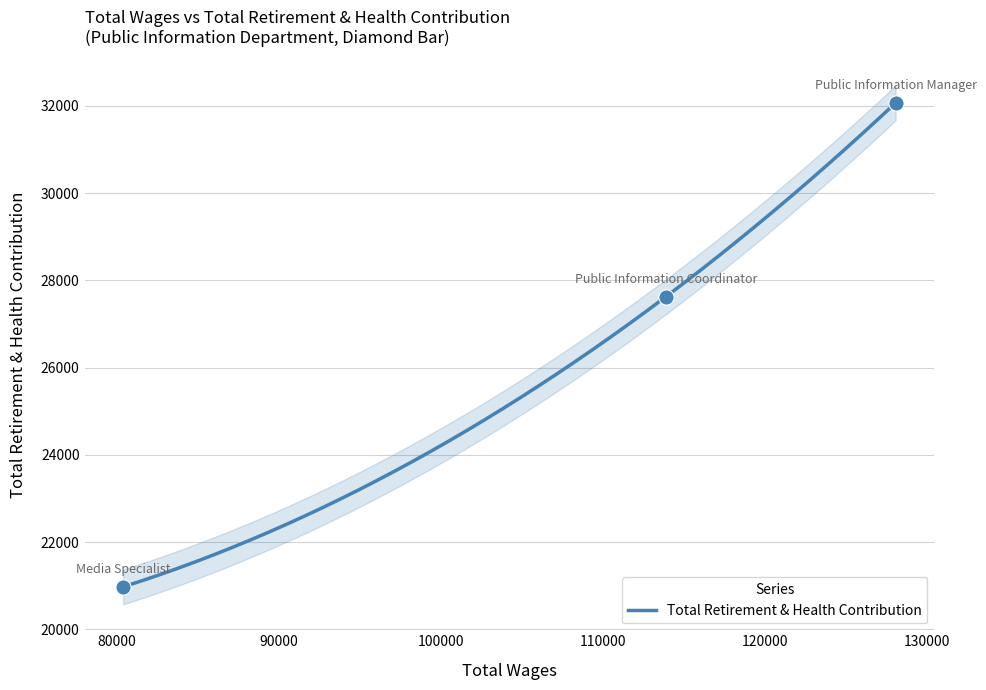

Approximately how many times larger is the value at 128055.0 compared to 113889.0?

1.2